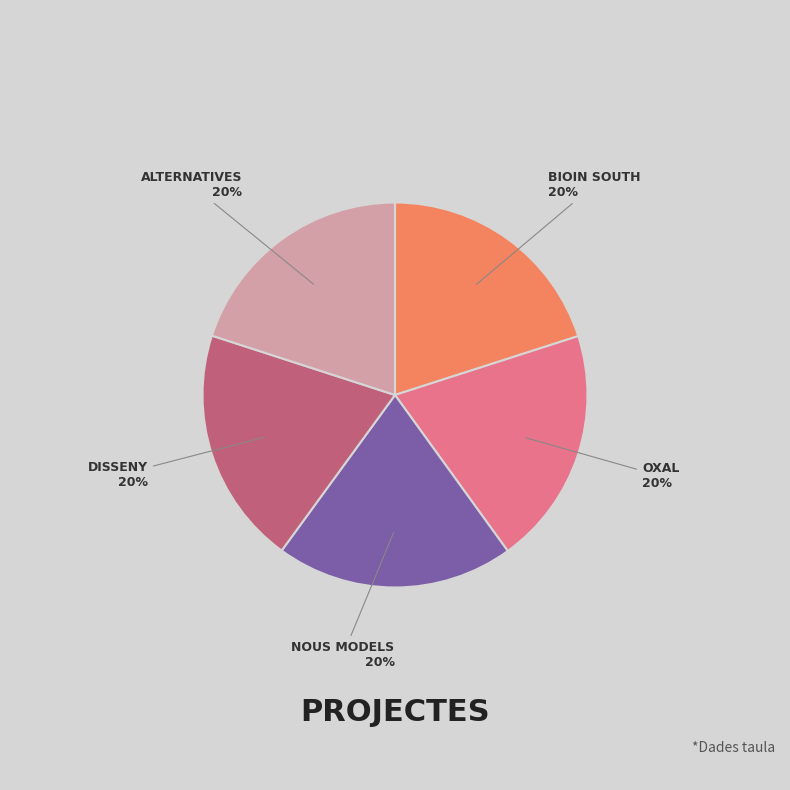

To the nearest percent, what is the average slice percentage?

20%